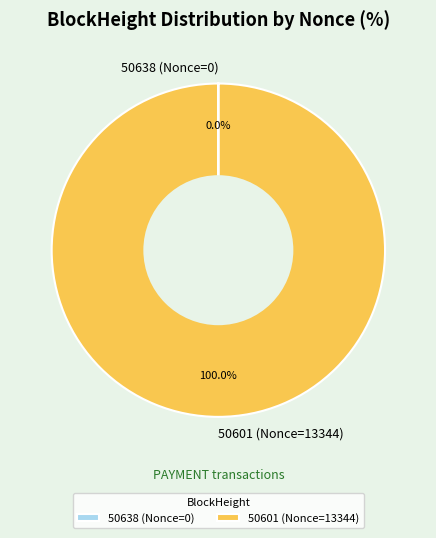

Does any single category account for the majority?

Yes